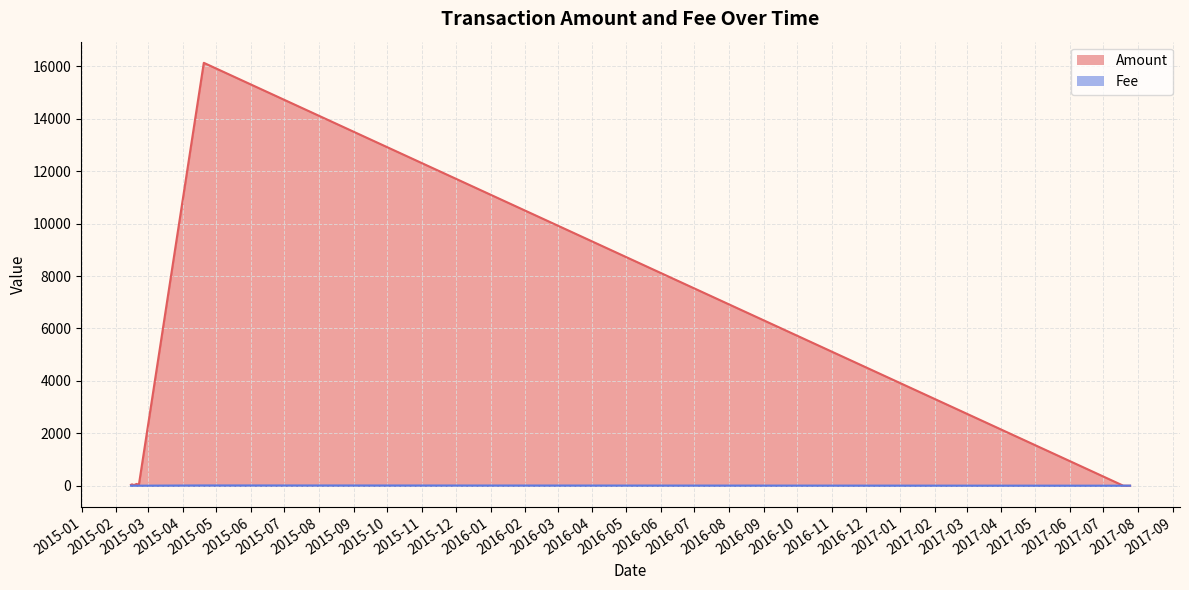

The value of Amount at 14 is 65.8. True or false?

False